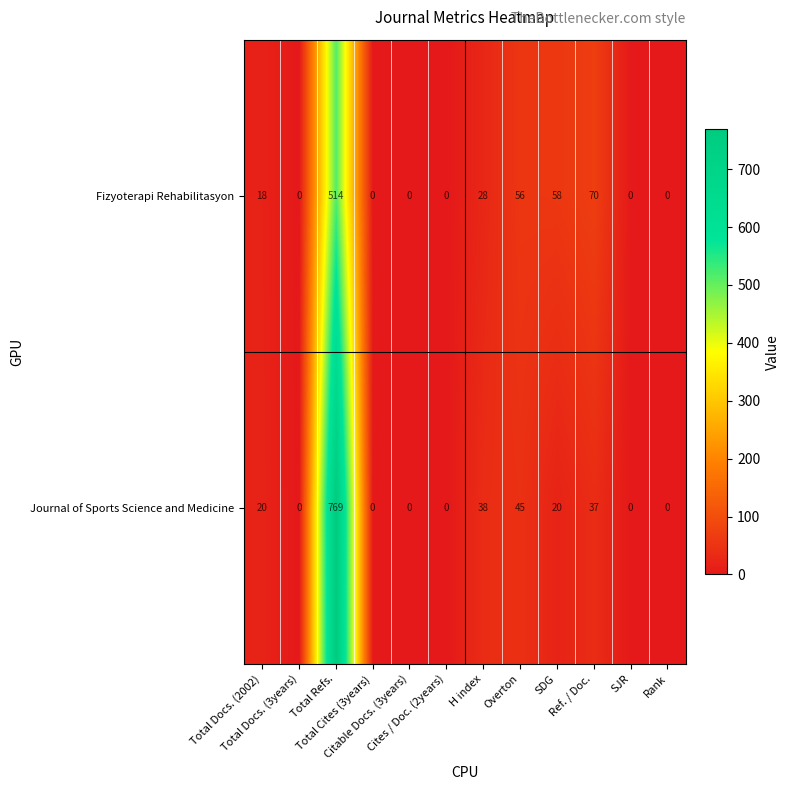

What is the sum of all Journal of Sports Science and Medicine values?

929